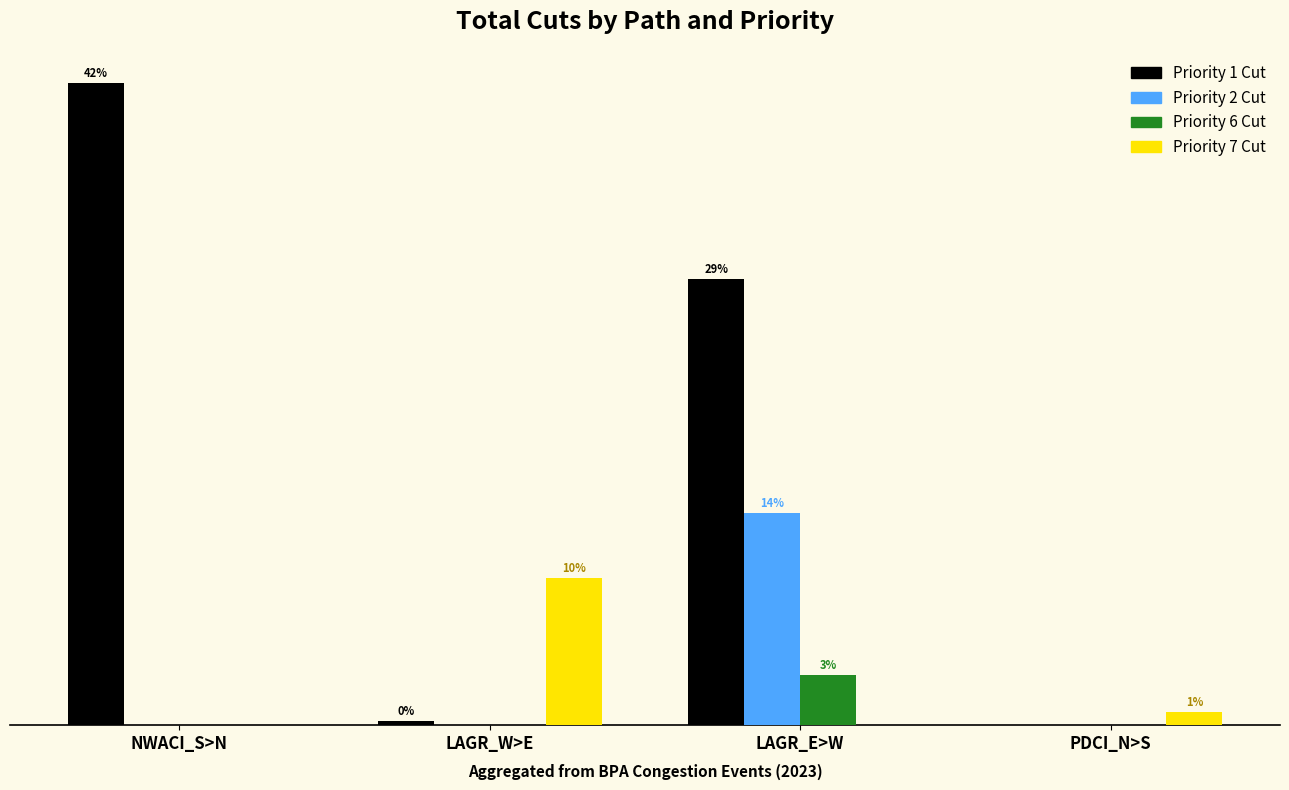

What is the sum of all Priority 6 Cut values?

34